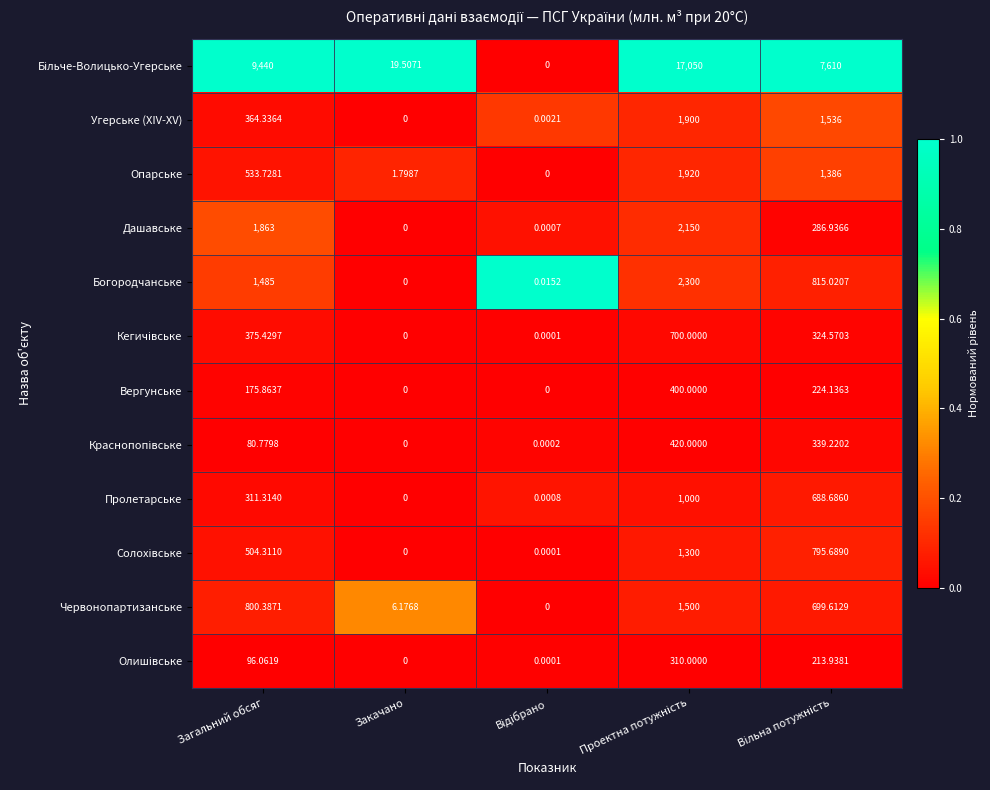

At which label does Богородчанське first exceed 815?

Загальний обсяг